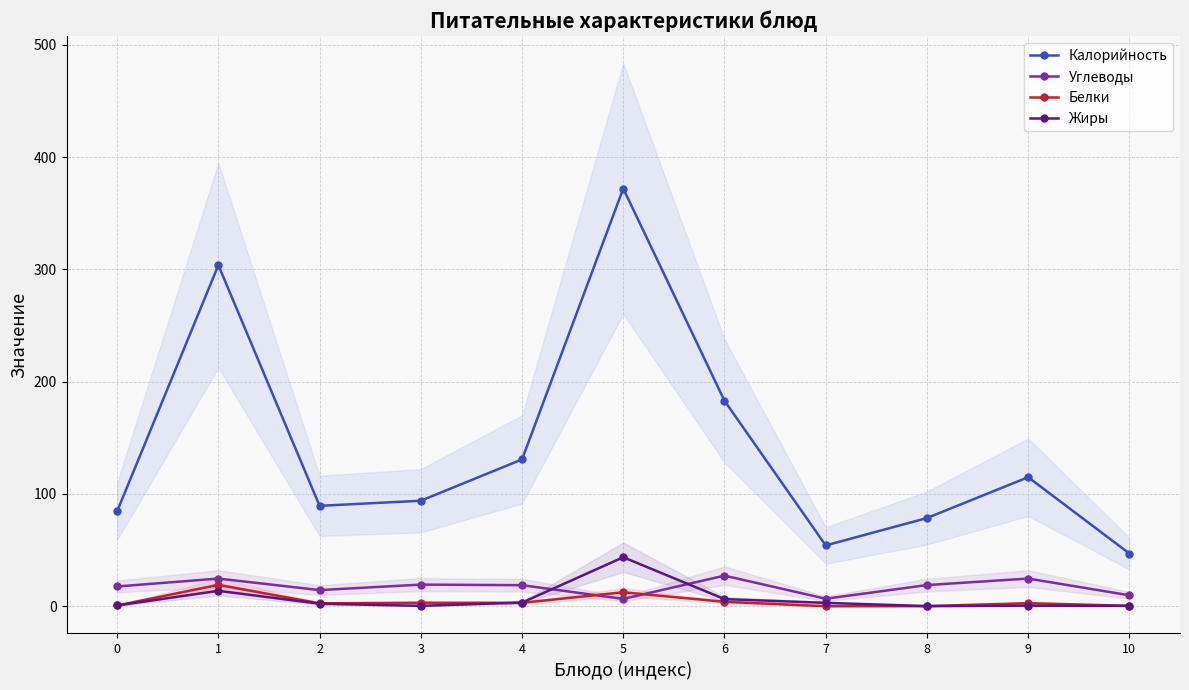

The Калорийность series shows 183.0 at 6. True or false?

True